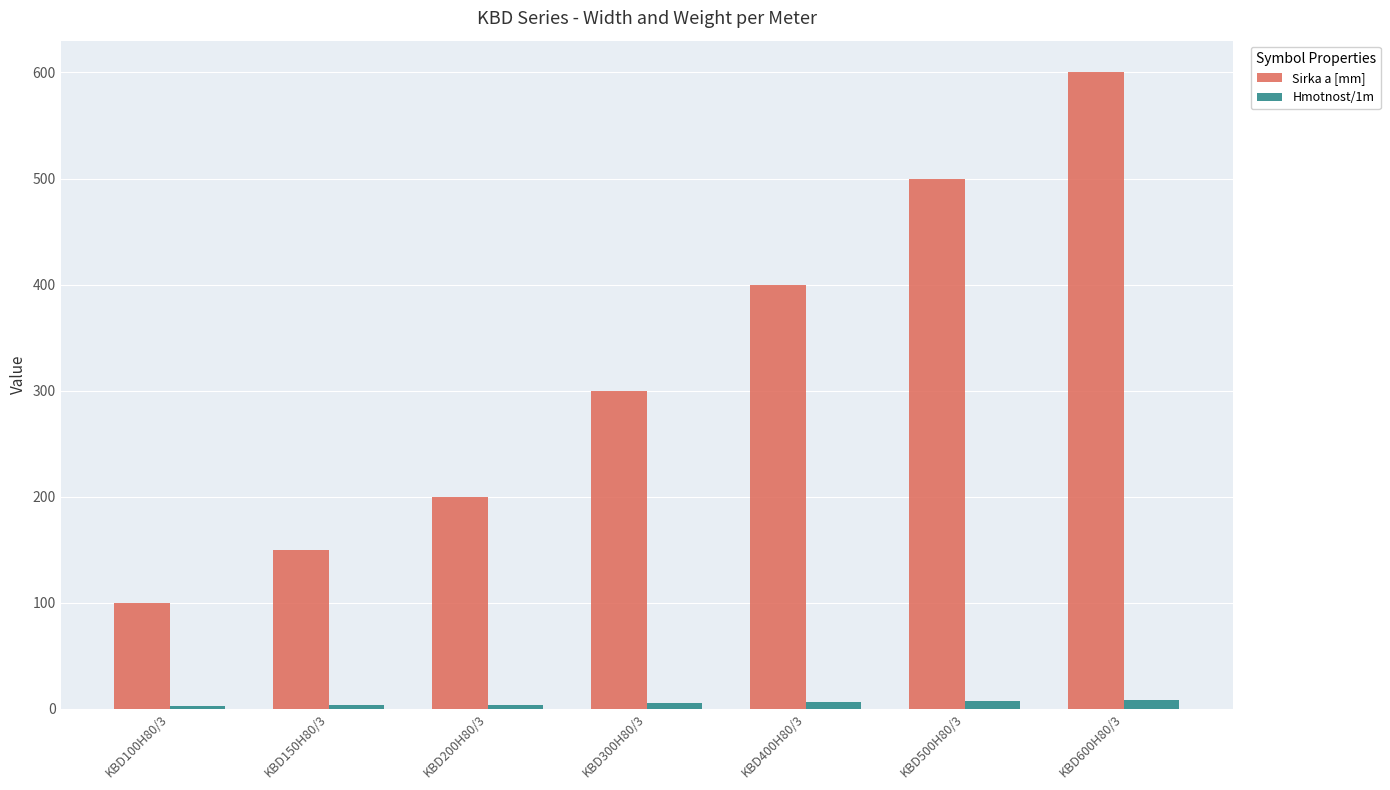

Between KBD200H80/3 and KBD600H80/3, which series saw the biggest shift?

Sirka a [mm]